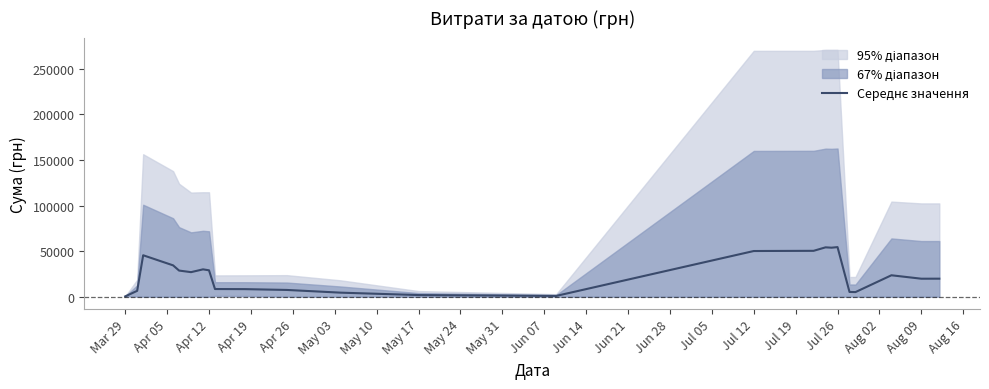

The chart shows a value of 50282.4 at Jul 19. True or false?

True